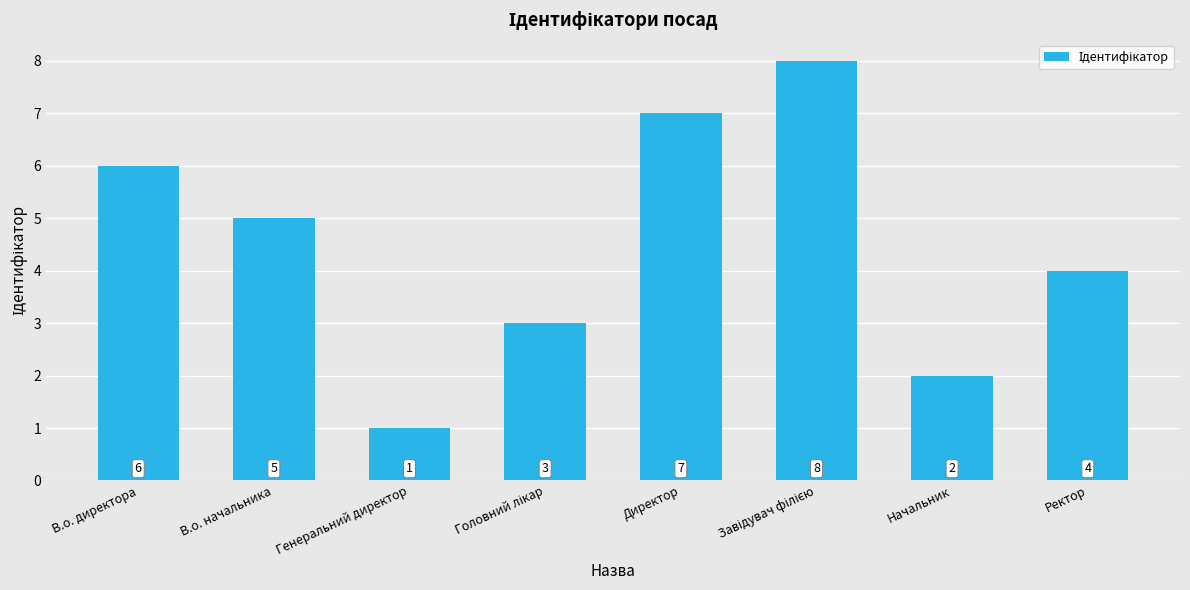

Reading left to right, what are all the values shown in this chart?

6	5	1	3	7	8	2	4